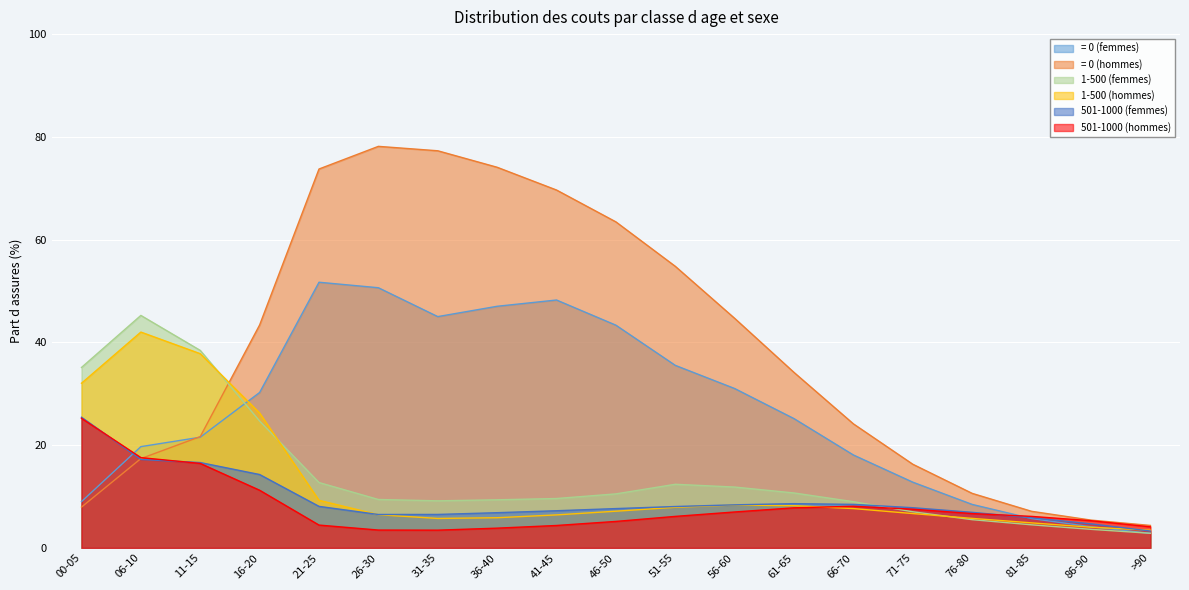

How many data points in 1-500 (femmes) are less than 9?

6